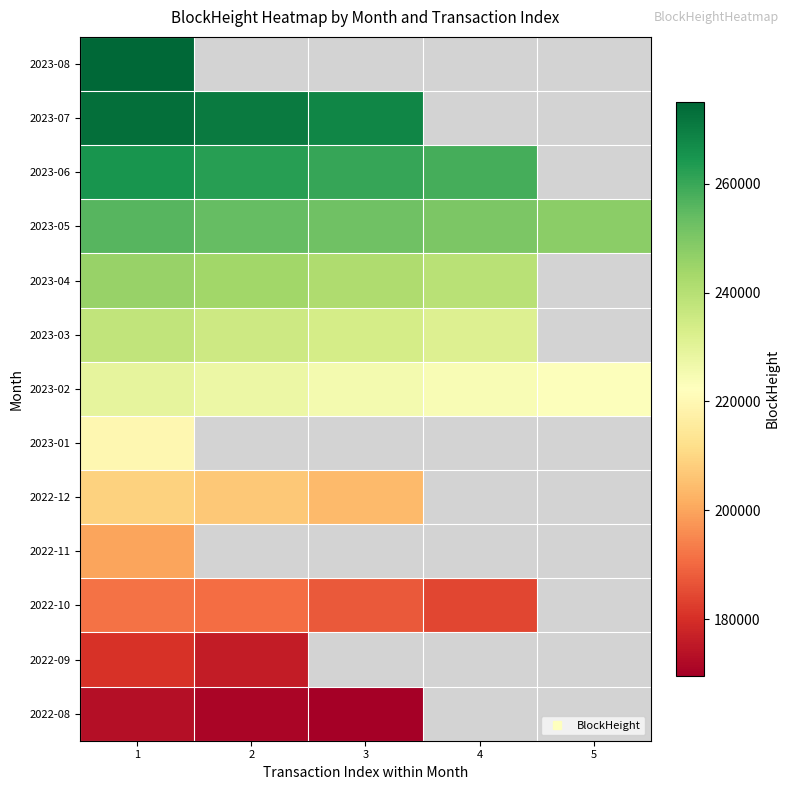

Read the 2023-03 value at 1.

237912.0